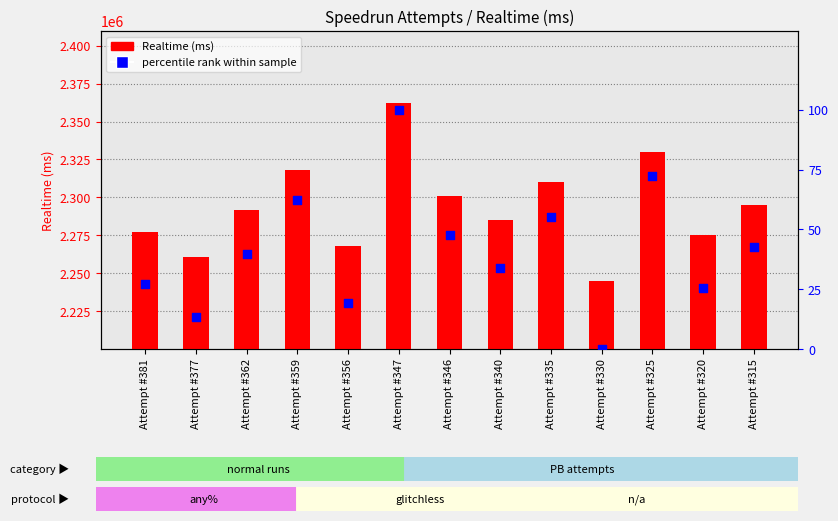

What are all the series names shown in the legend?

Realtime (ms), percentile rank within sample